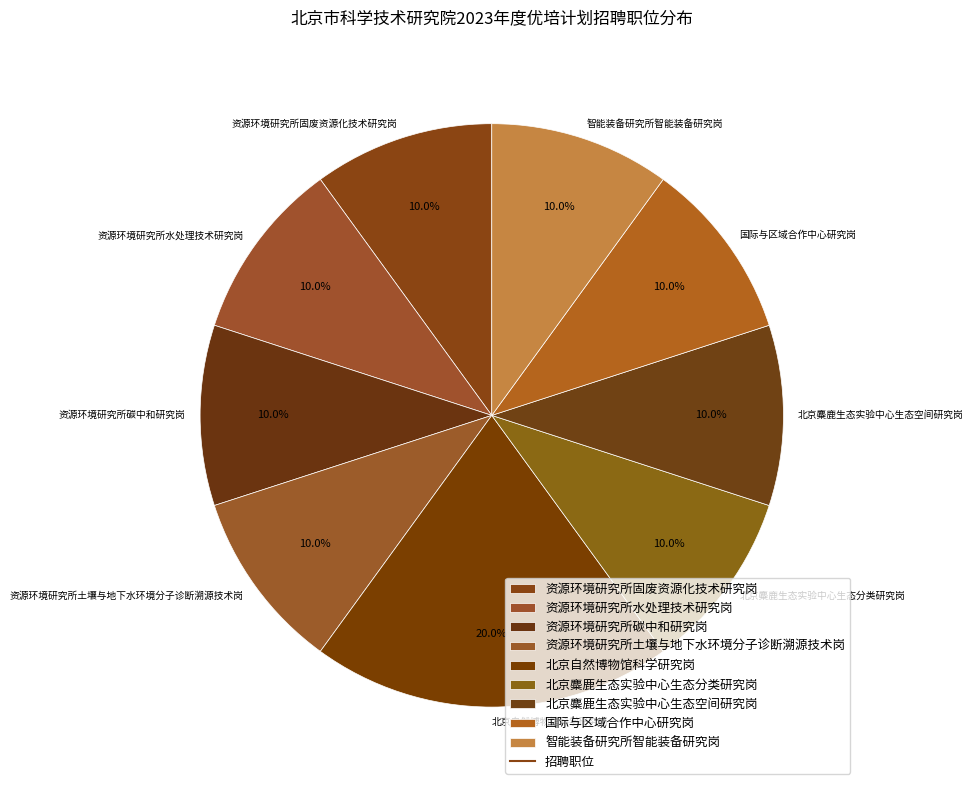

Is 北京麋鹿生态实验中心生态空间研究岗 the majority of the pie?

No